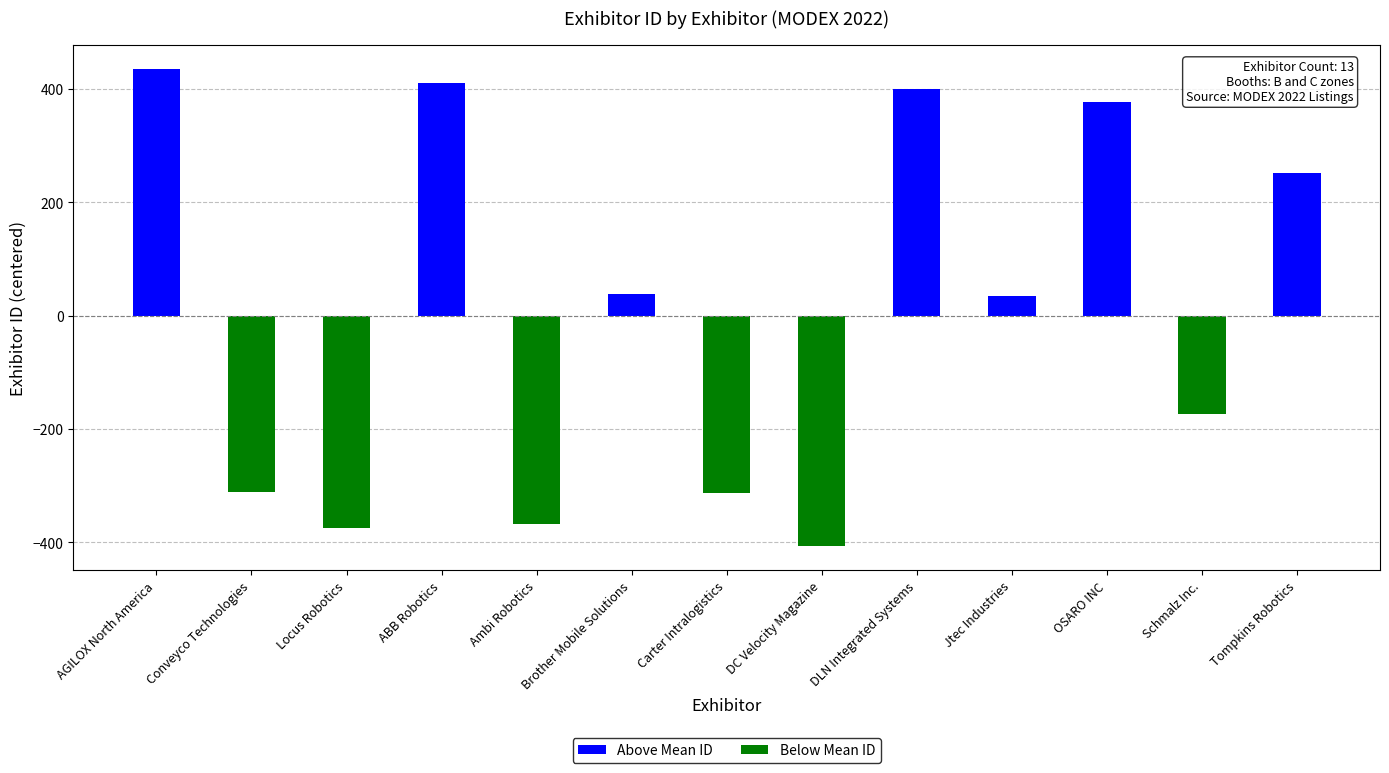

What is the average value of the Below Mean ID series?

-149.8